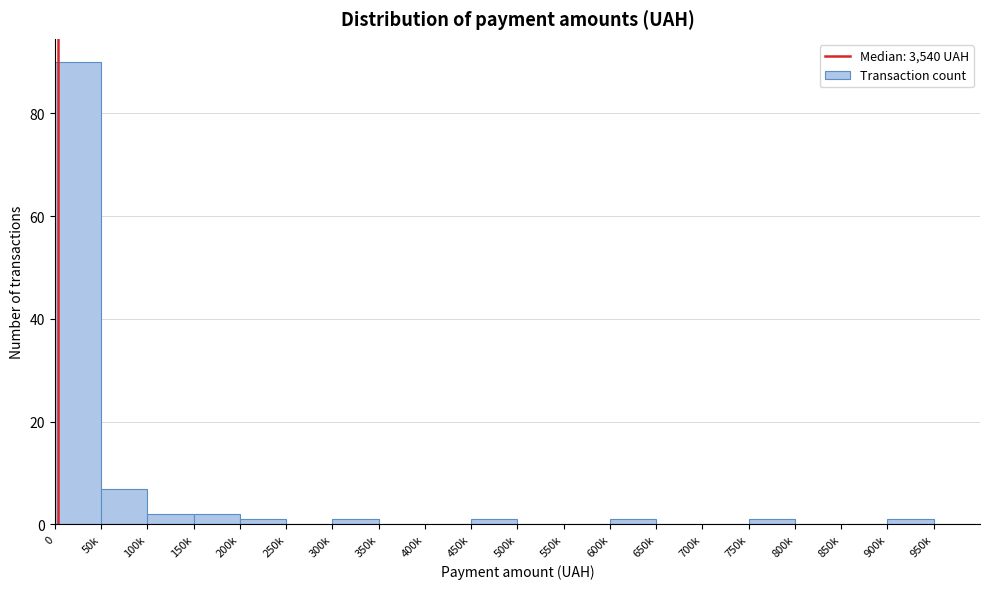

Reading right to left, extract all data points from this chart.

950k=0	900k=1	850k=0	800k=0	750k=1	700k=0	650k=0	600k=1	550k=0	500k=0	450k=1	400k=0	350k=0	300k=1	250k=0	200k=1	150k=2	100k=2	50k=7	0=90